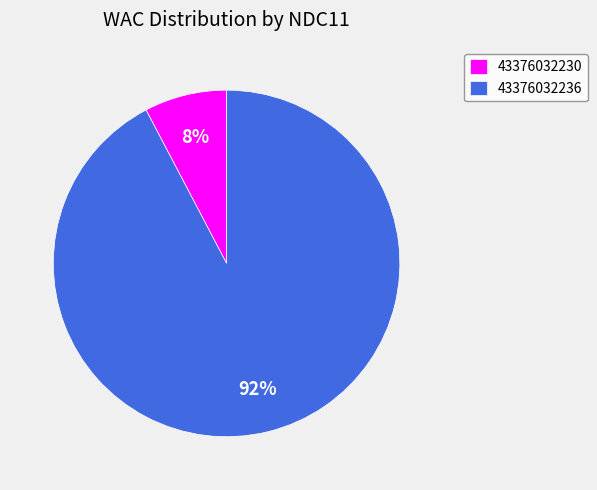

Which has a higher value, 43376032230 or 43376032236?

43376032236